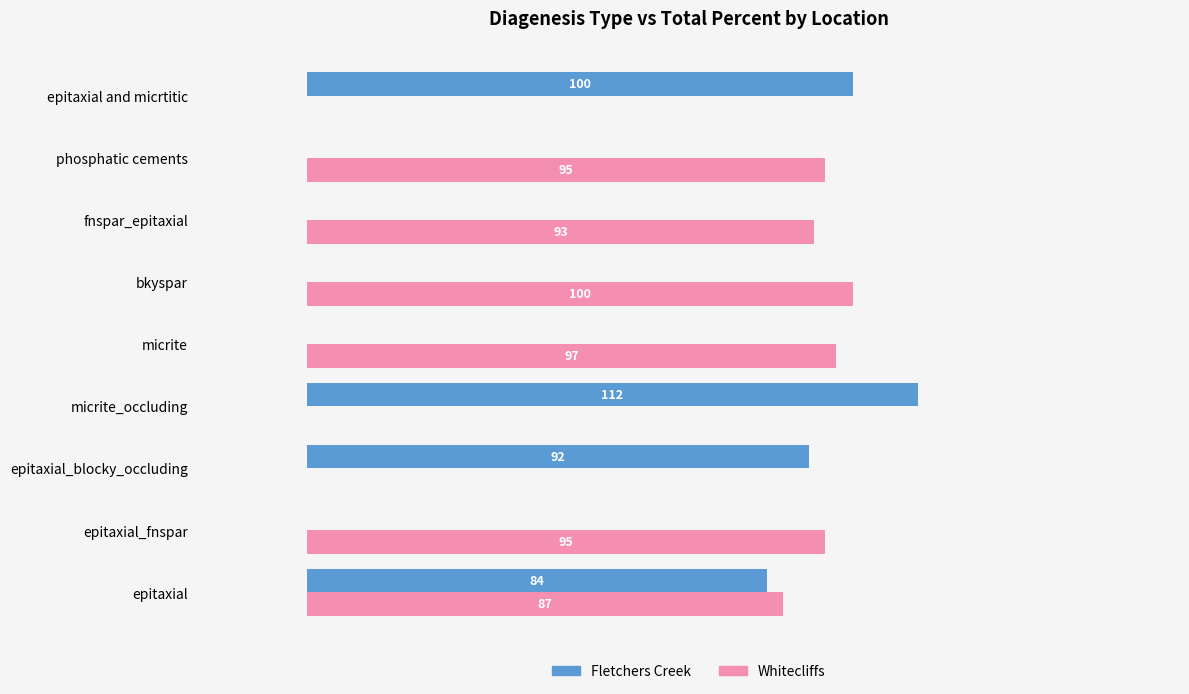

Is the value of Whitecliffs at bkyspar greater than the value of Fletchers Creek at epitaxial_blocky_occluding?

Yes